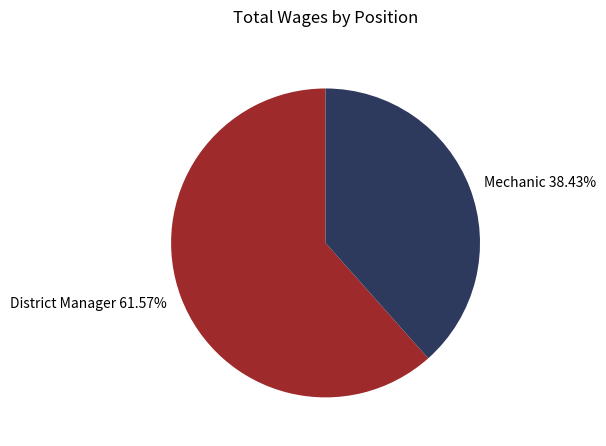

What is the ratio of the value at District Manager to the value at Mechanic?

1.6